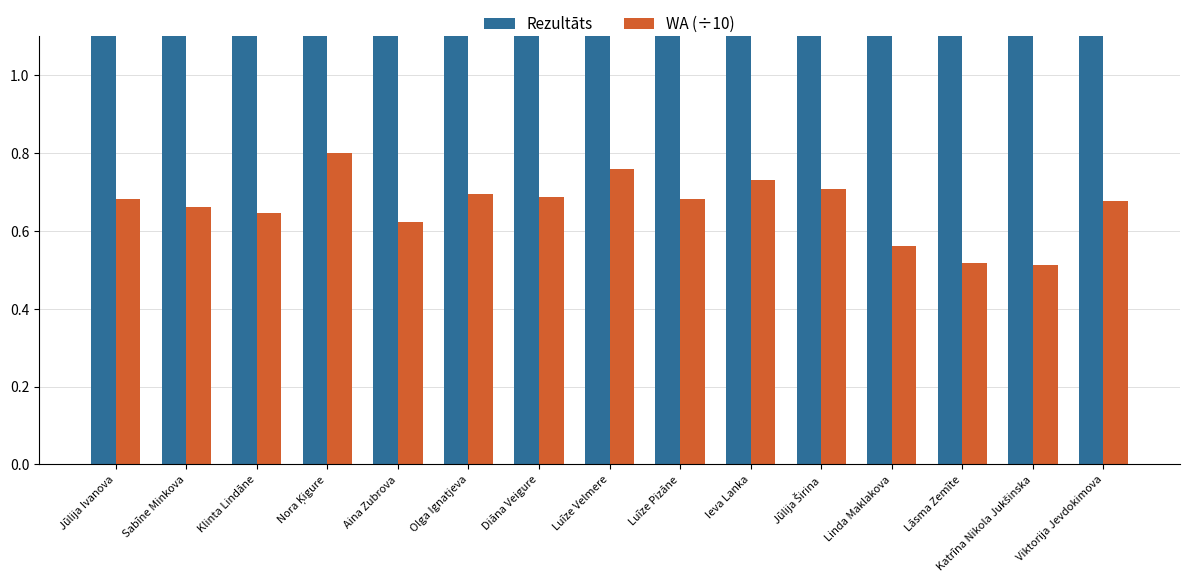

Count the WA (÷10) values in the range 0 to 1.

15